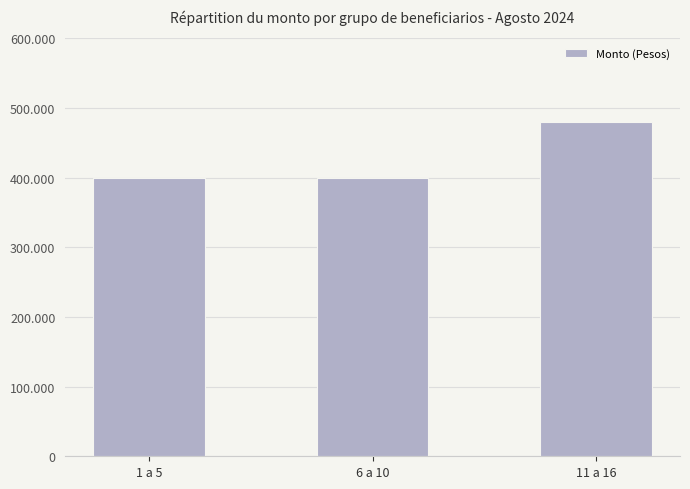

What position from the left is 11 a 16?

3